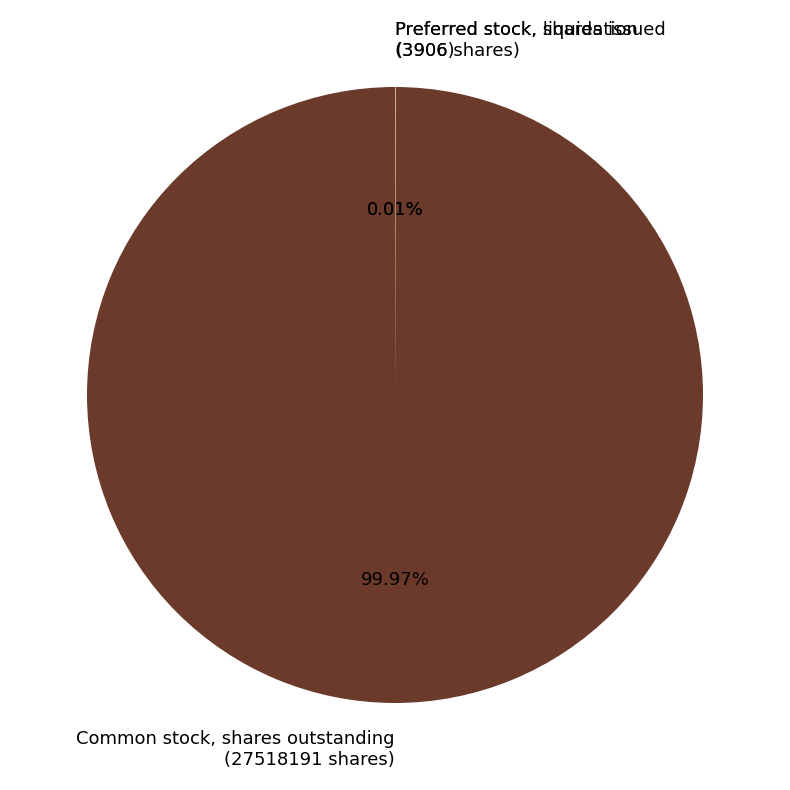

Is there any slice that represents more than half of the pie?

Yes